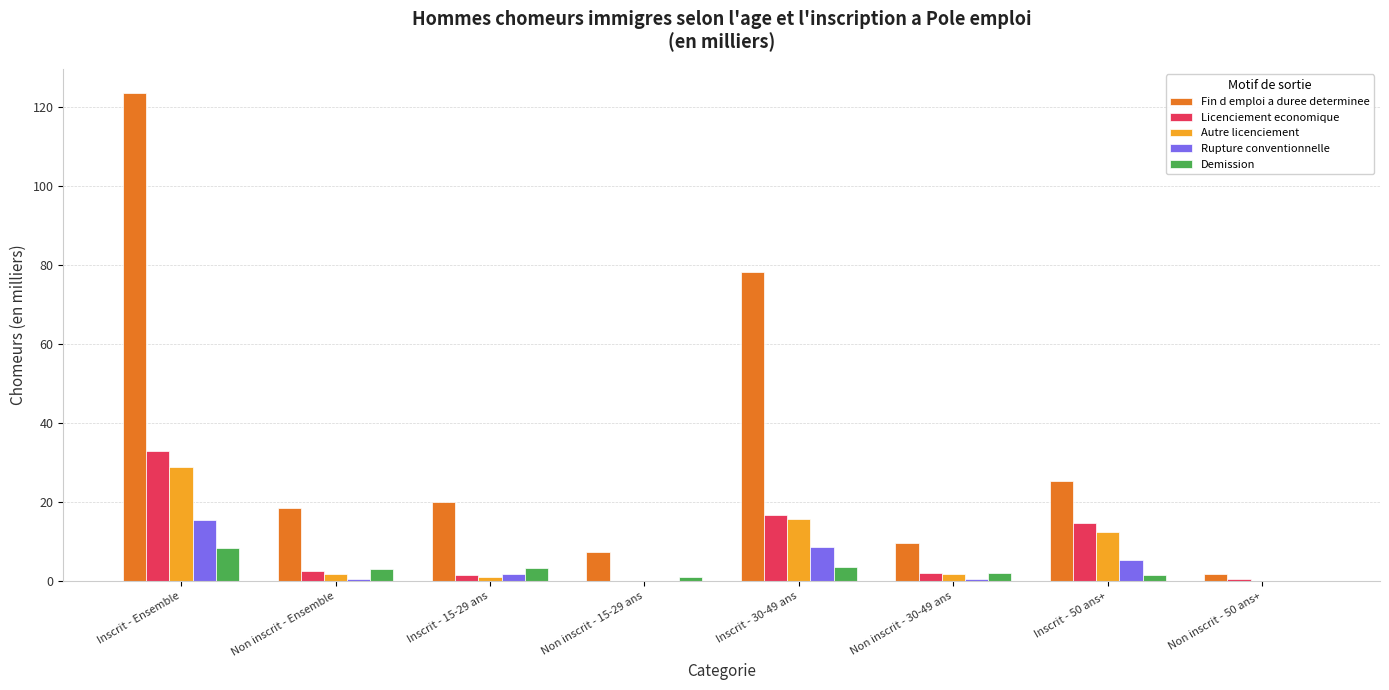

What is the sum of all Autre licenciement values?

61.0